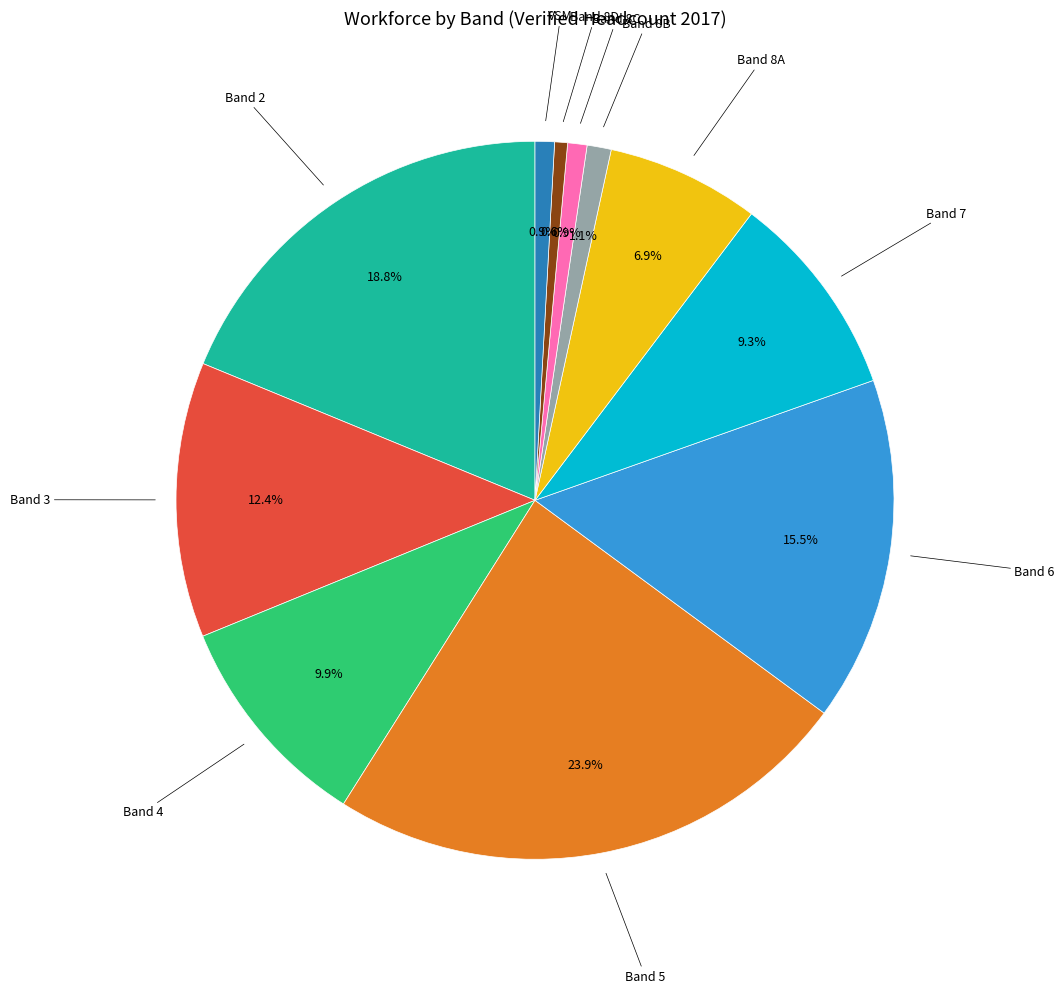

Is there any slice that represents more than half of the pie?

No